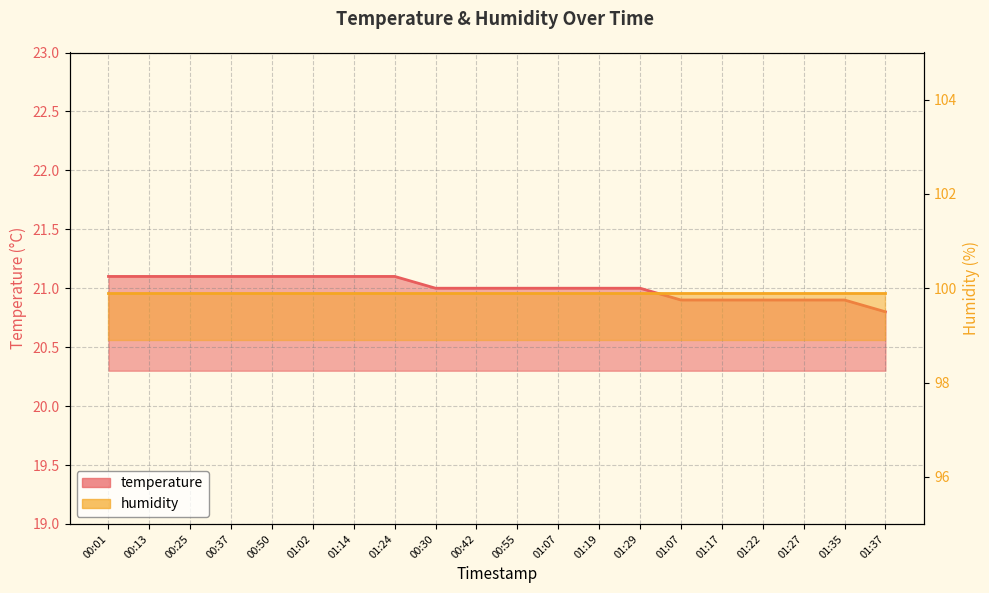

Approximately how many times larger is the value at 01:37 compared to 00:50?

1.0